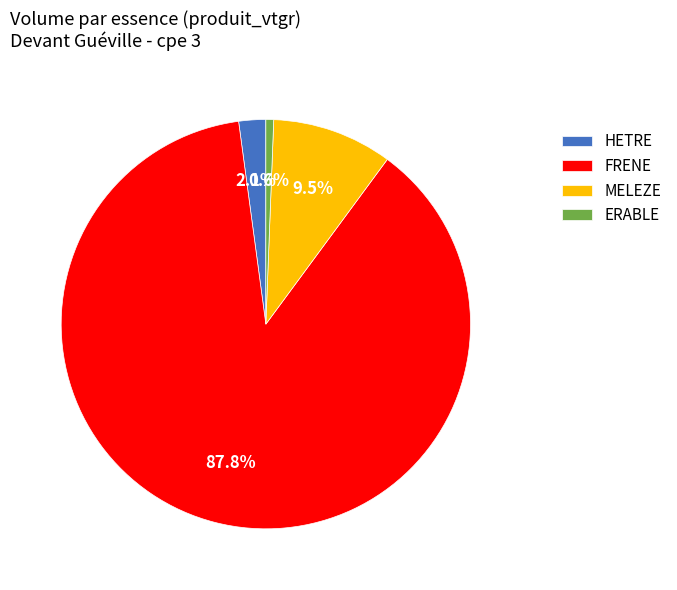

Rank the categories by value from lowest to highest.

ERABLE, HETRE, MELEZE, FRENE